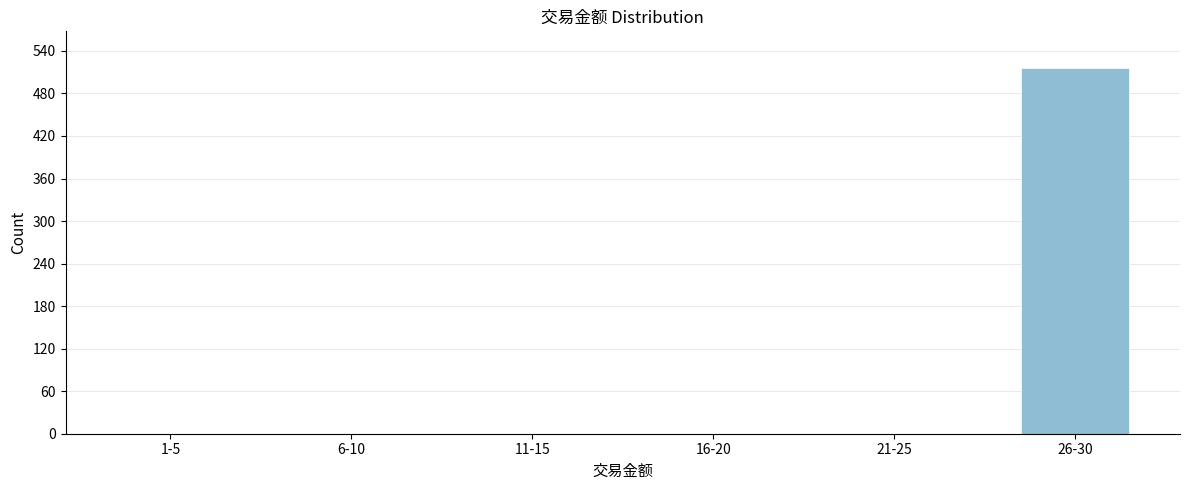

Reading left to right, transcribe all the data shown in this chart.

1-5=0	6-10=0	11-15=0	16-20=0	21-25=0	26-30=516